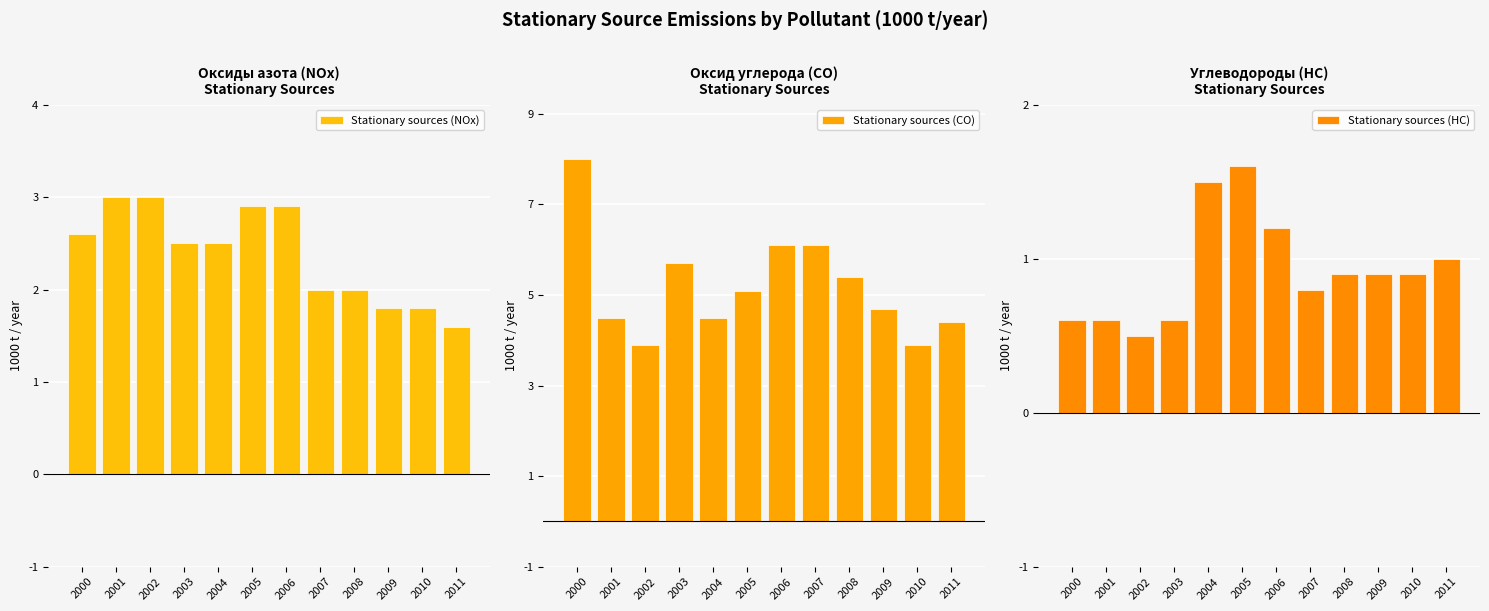

Is it true that Stationary sources (NOx) equals 2.9 at 2005?

True